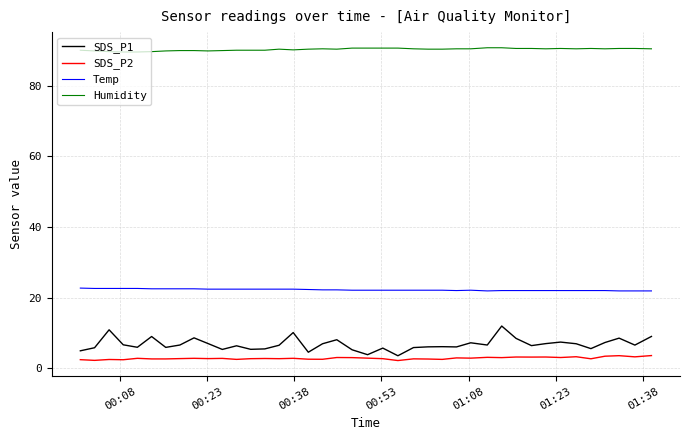

Rank the series by their maximum value, from highest to lowest.

Humidity, Temp, SDS_P1, SDS_P2